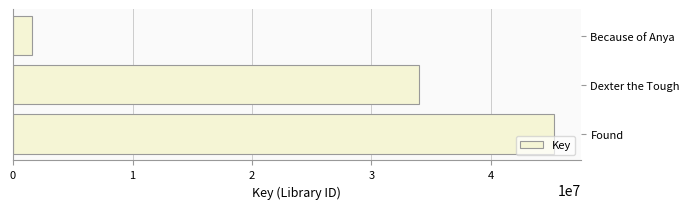

The chart shows a value of 12365648 at Dexter the Tough. True or false?

False